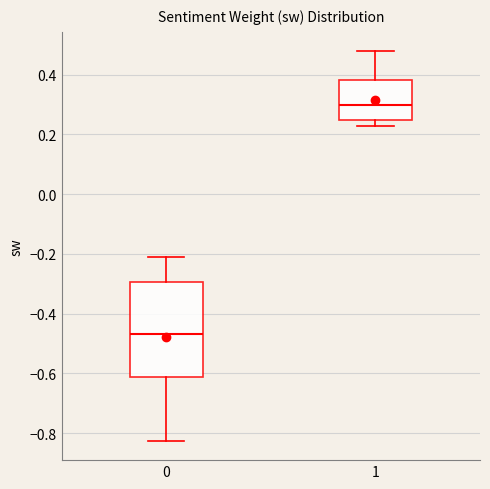

Reading left to right, read every box against the y-axis: the position of its median line, the range the box covers, and the ends of its whiskers. The values are not printed on the chart, so give them approximately, as read against the axis.

0: median -0.46, box -0.62 to -0.30, whiskers -0.82 to -0.22
1: median 0.30, box 0.24 to 0.38, whiskers 0.22 to 0.48